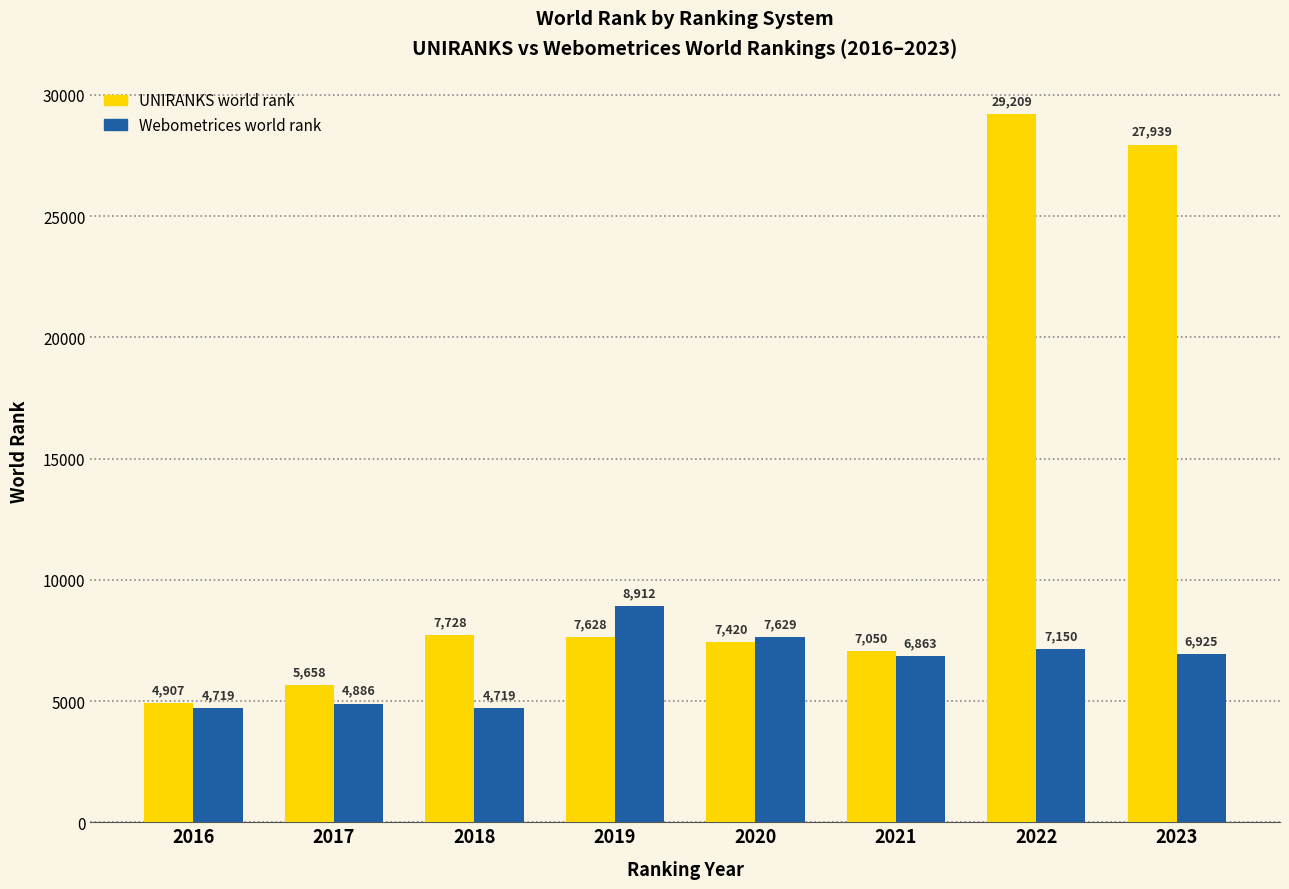

How many data points in UNIRANKS world rank are less than 7628?

4